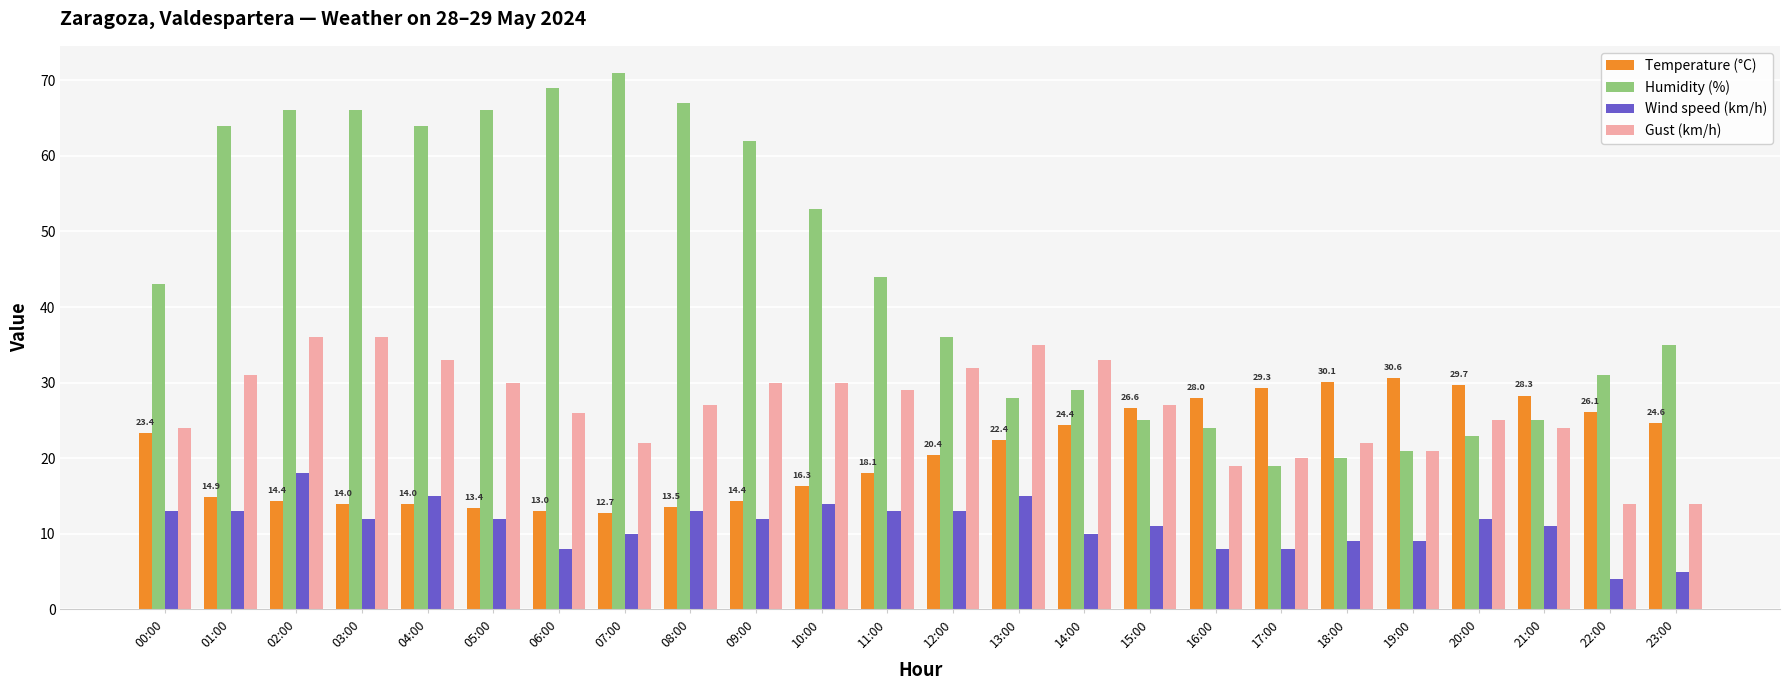

The Wind speed (km/h) series shows 13.0 at 11:00. True or false?

True